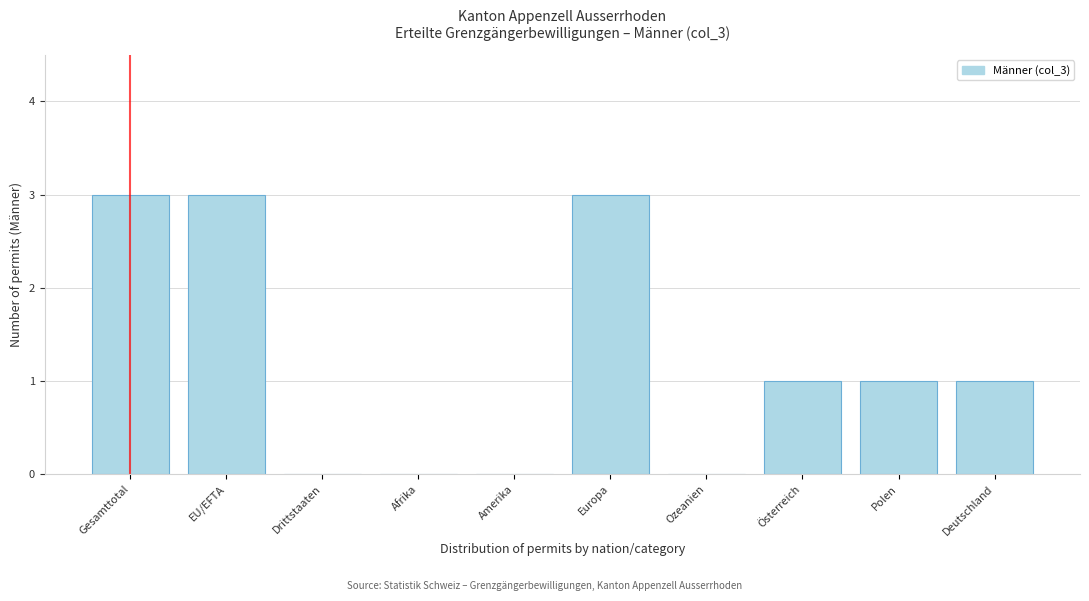

Reading right to left, transcribe all the data shown in this chart.

Deutschland=1	Polen=1	Österreich=1	Ozeanien=0	Europa=3	Amerika=0	Afrika=0	Drittstaaten=0	EU/EFTA=3	Gesamttotal=3